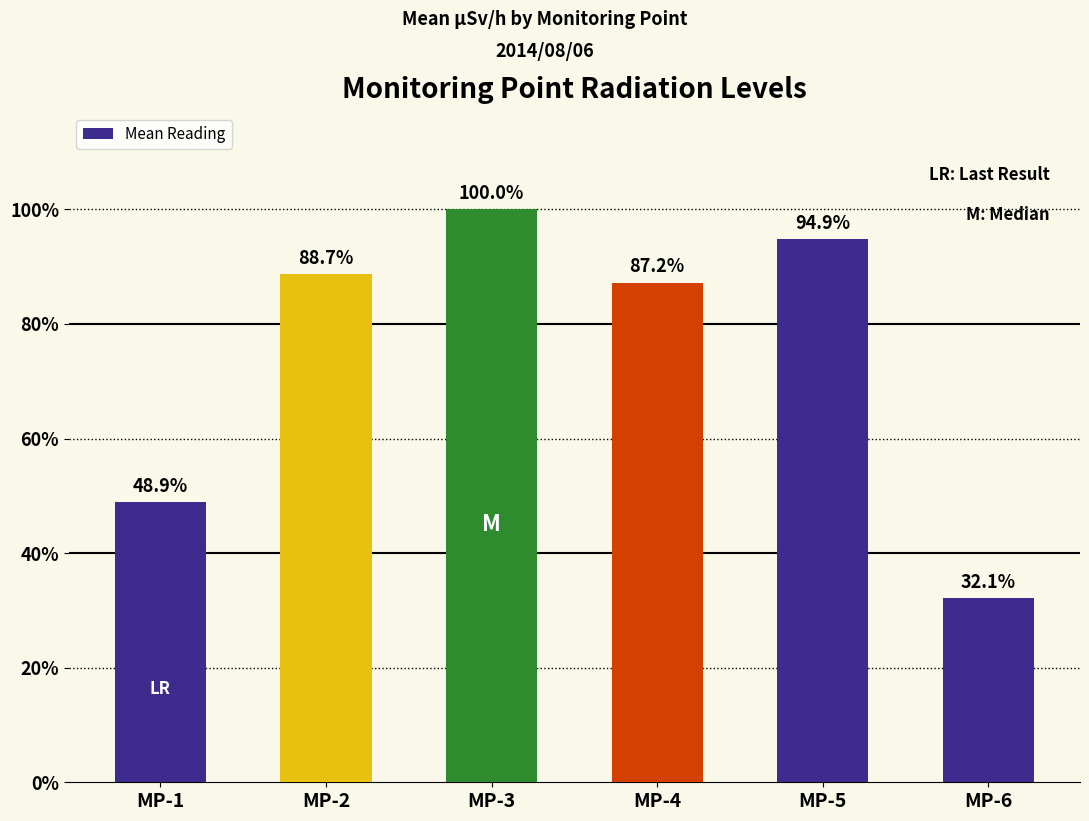

Are the bars horizontal?

No